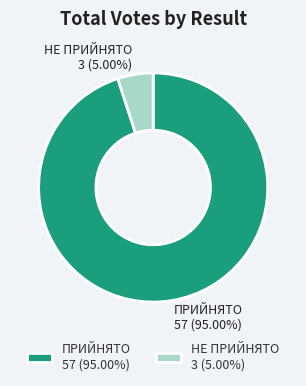

What is the smallest slice in the pie chart?

НЕ ПРИЙНЯТО